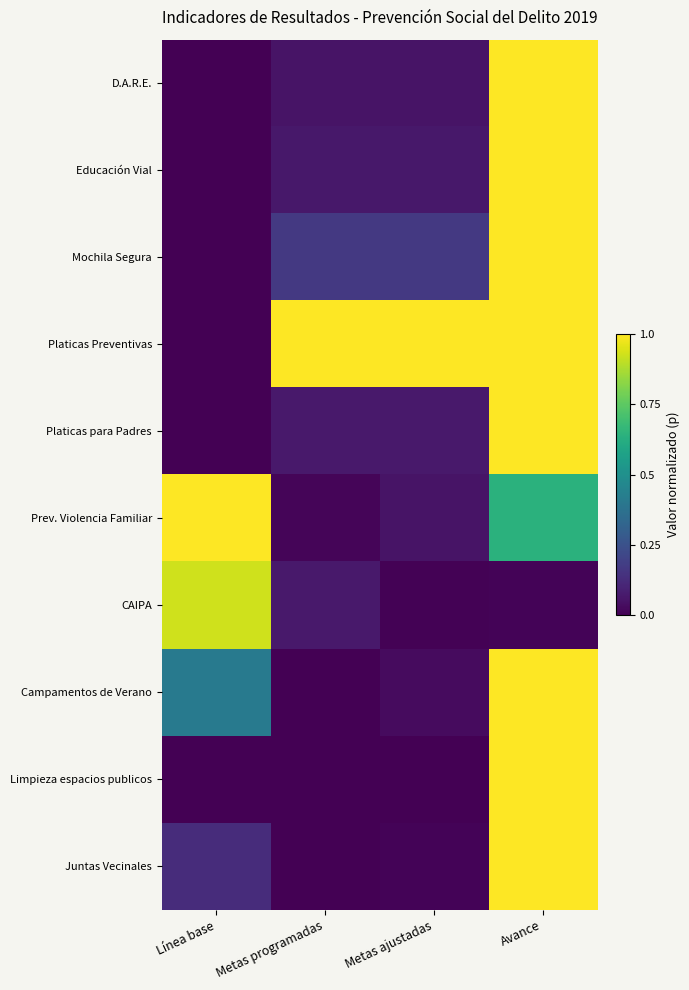

Which has a higher value, Metas programadas or Metas ajustadas?

Metas programadas